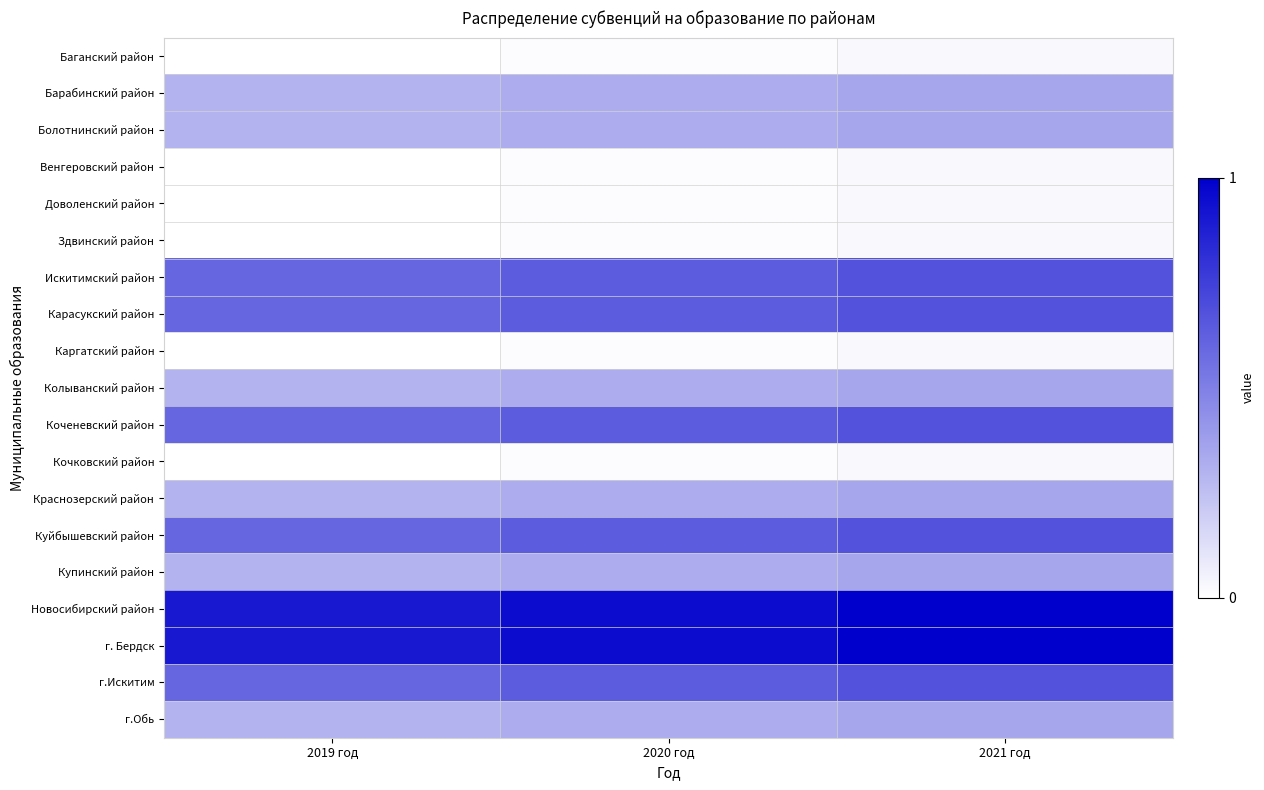

Reading left to right, what are all the values shown in this chart?

Баганский район: 2019 год=0.0	2020 год=0.0	2021 год=0.0
Барабинский район: 2019 год=0.3	2020 год=0.3	2021 год=0.4
Болотнинский район: 2019 год=0.3	2020 год=0.3	2021 год=0.4
Венгеровский район: 2019 год=0.0	2020 год=0.0	2021 год=0.0
Доволенский район: 2019 год=0.0	2020 год=0.0	2021 год=0.0
Здвинский район: 2019 год=0.0	2020 год=0.0	2021 год=0.0
Искитимский район: 2019 год=0.6	2020 год=0.6	2021 год=0.7
Карасукский район: 2019 год=0.6	2020 год=0.6	2021 год=0.7
Каргатский район: 2019 год=0.0	2020 год=0.0	2021 год=0.0
Колыванский район: 2019 год=0.3	2020 год=0.3	2021 год=0.4
Коченевский район: 2019 год=0.6	2020 год=0.6	2021 год=0.7
Кочковский район: 2019 год=0.0	2020 год=0.0	2021 год=0.0
Краснозерский район: 2019 год=0.3	2020 год=0.3	2021 год=0.4
Куйбышевский район: 2019 год=0.6	2020 год=0.6	2021 год=0.7
Купинский район: 2019 год=0.3	2020 год=0.3	2021 год=0.4
Новосибирский район: 2019 год=0.9	2020 год=0.9	2021 год=1.0
г. Бердск: 2019 год=0.9	2020 год=0.9	2021 год=1.0
г.Искитим: 2019 год=0.6	2020 год=0.6	2021 год=0.7
г.Обь: 2019 год=0.3	2020 год=0.3	2021 год=0.4